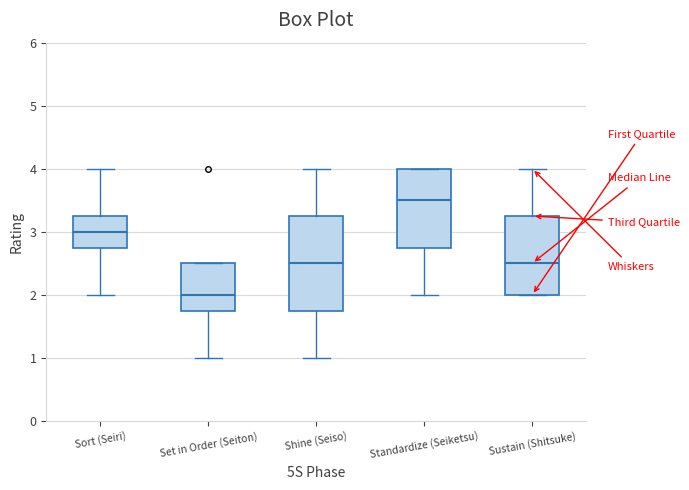

Reading left to right, transcribe this box plot: for each box, give where its median line is, the range the box spans, and where its two whiskers end, as read against the y-axis. The values are not printed on the chart, so give them approximately, as read against the axis.

Sort (Seiri): median 3.0, box 2.8 to 3.3, whiskers 2.0 to 4.0
Set in Order (Seiton): median 2.0, box 1.8 to 2.5, whiskers 1.0 to 2.5
Shine (Seiso): median 2.5, box 1.8 to 3.3, whiskers 1.0 to 4.0
Standardize (Seiketsu): median 3.5, box 2.8 to 4.0, whiskers 2.0 to 4.0
Sustain (Shitsuke): median 2.5, box 2.0 to 3.3, whiskers 2.0 to 4.0